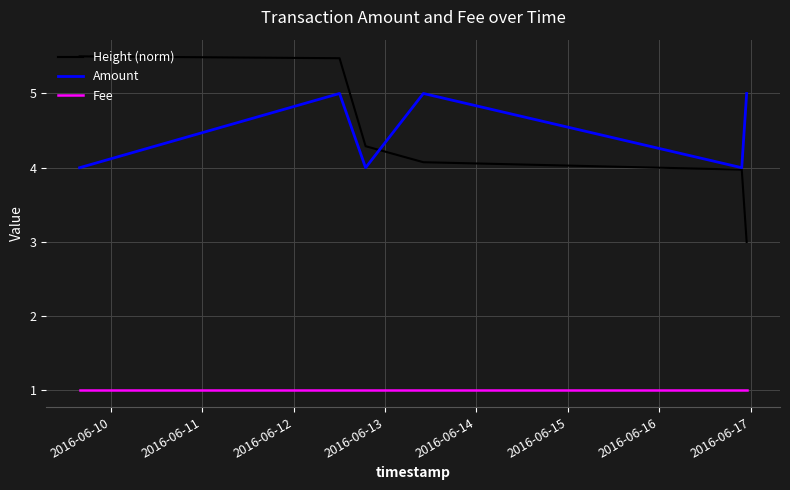

Does the chart have visible grid lines?

Yes